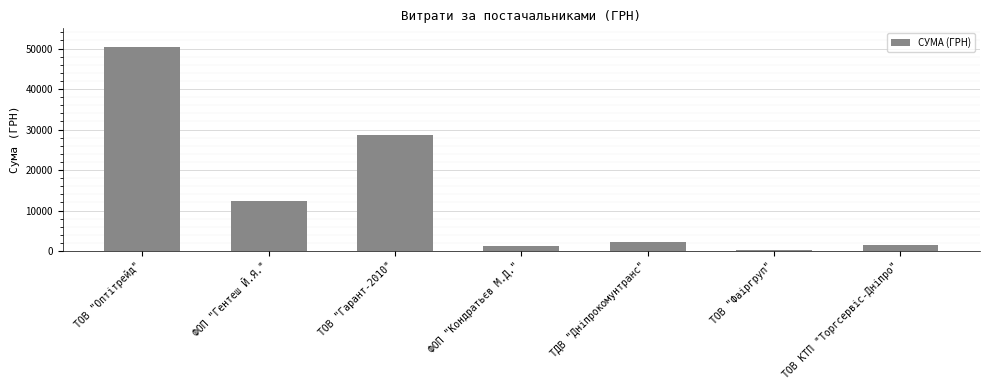

What is the label of the 5th bar from the left?

ТДВ "Дніпрокомунтранс"